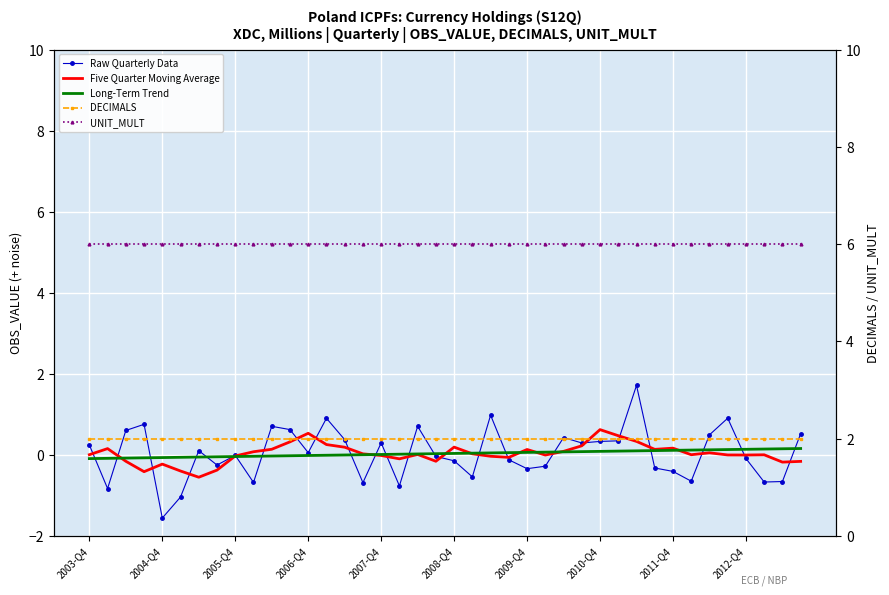

Between 21 and 2006-Q4, which is larger?

2006-Q4